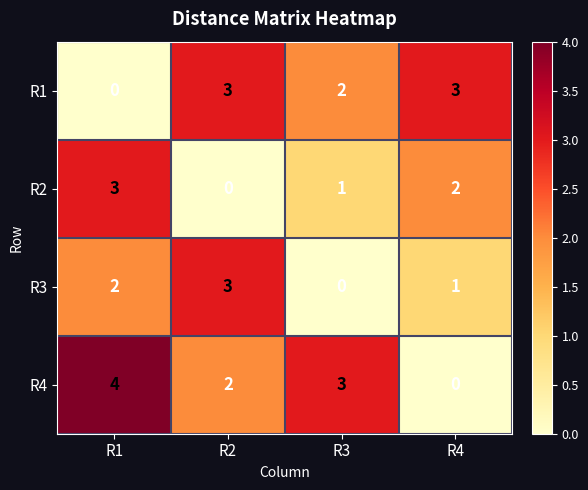

Count the number of categories in the chart.

4